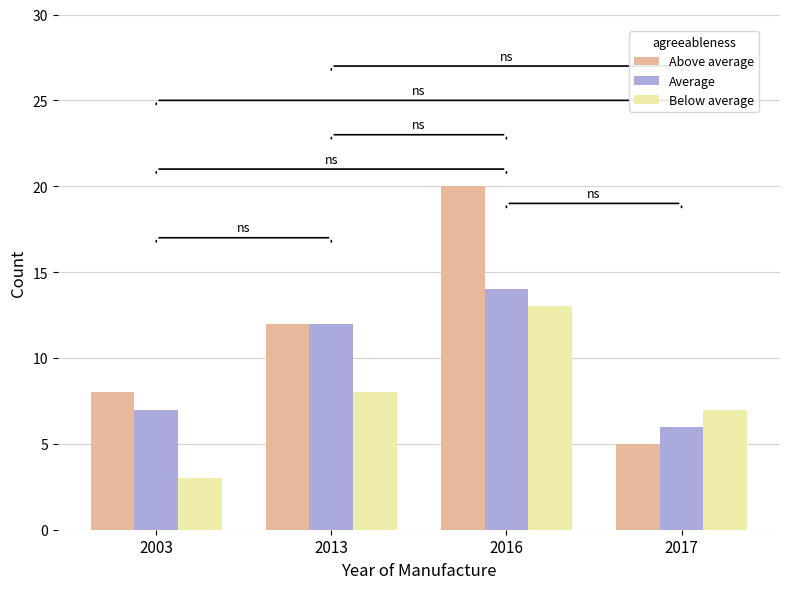

Is the value of Above average at 2003 greater than the value of Average at 2017?

Yes